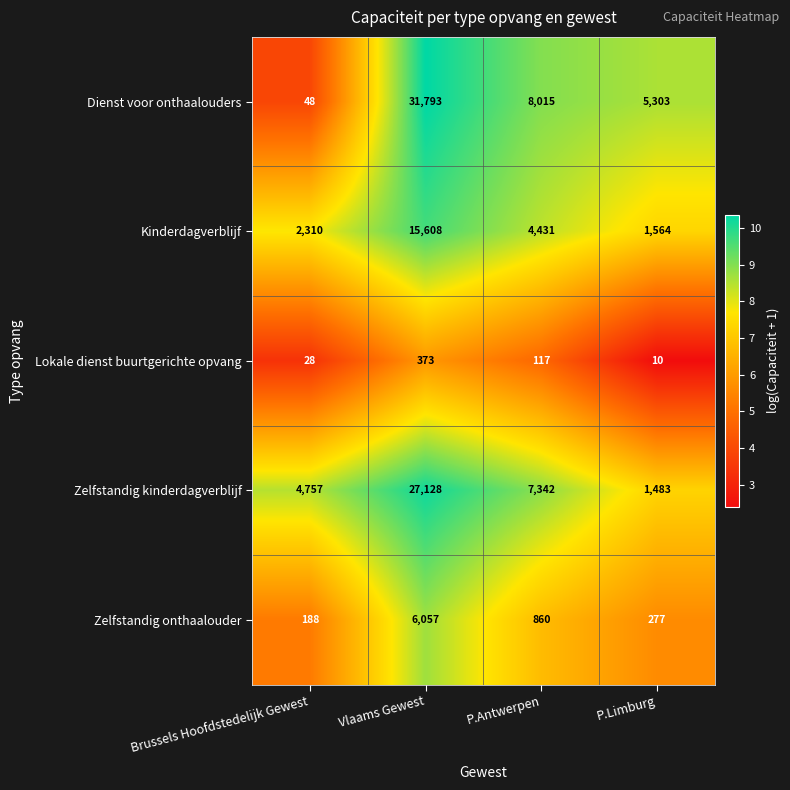

Which label corresponds to the largest value in the chart?

Vlaams Gewest